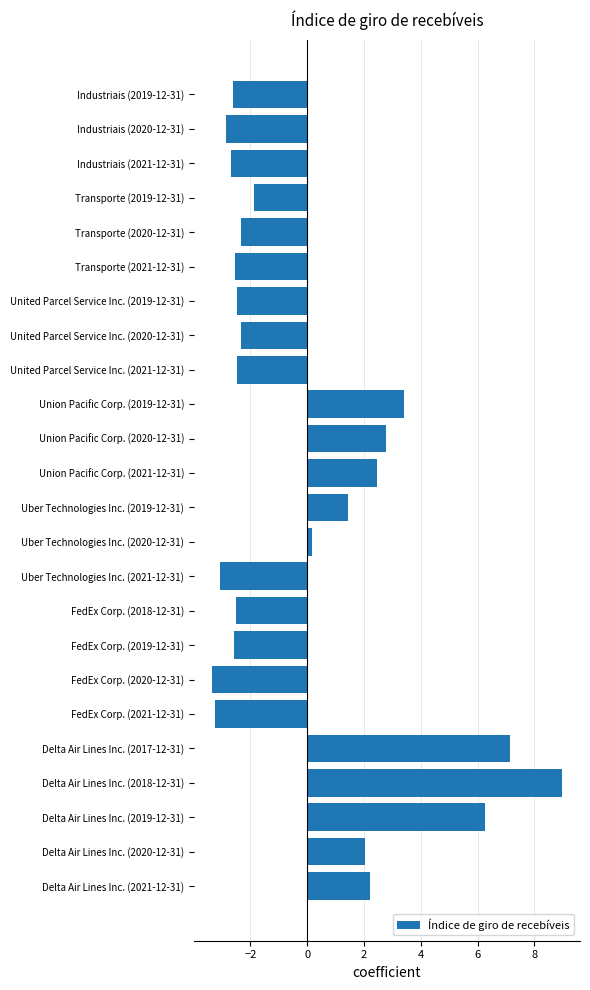

What is the change in value from Delta Air Lines Inc. (2021-12-31) to FedEx Corp. (2018-12-31)?

-4.7